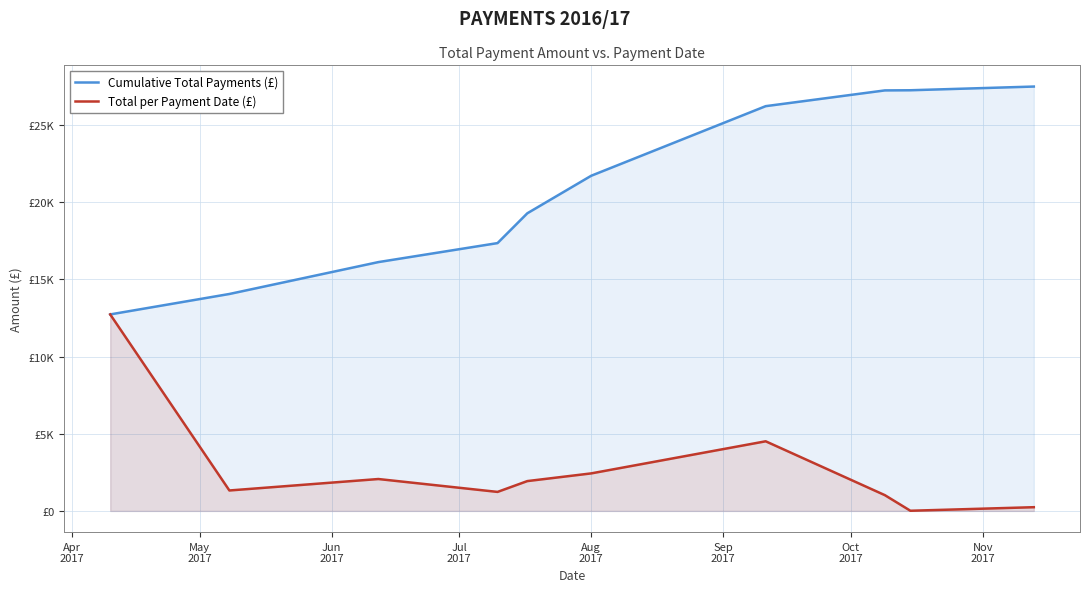

How many values in the Cumulative Total Payments (£) series are below 21714?

5